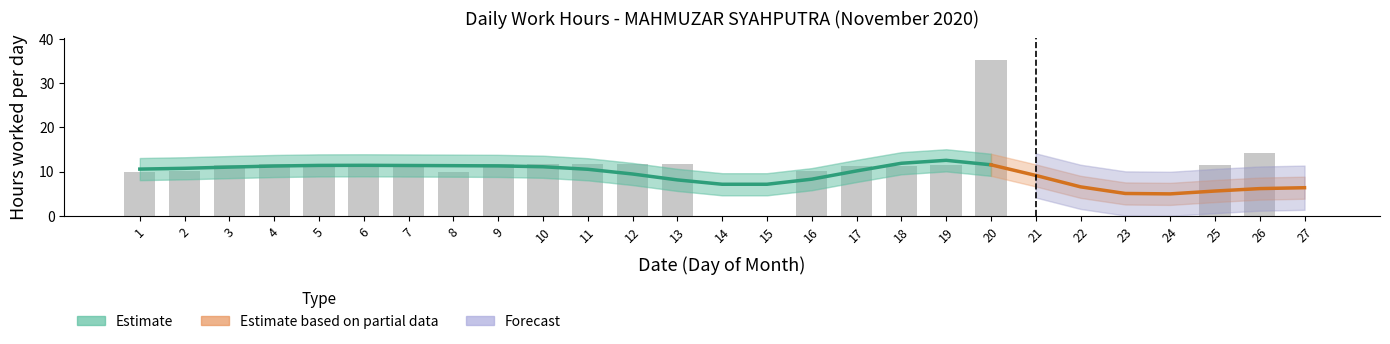

Does the chart contain stacked bars?

No